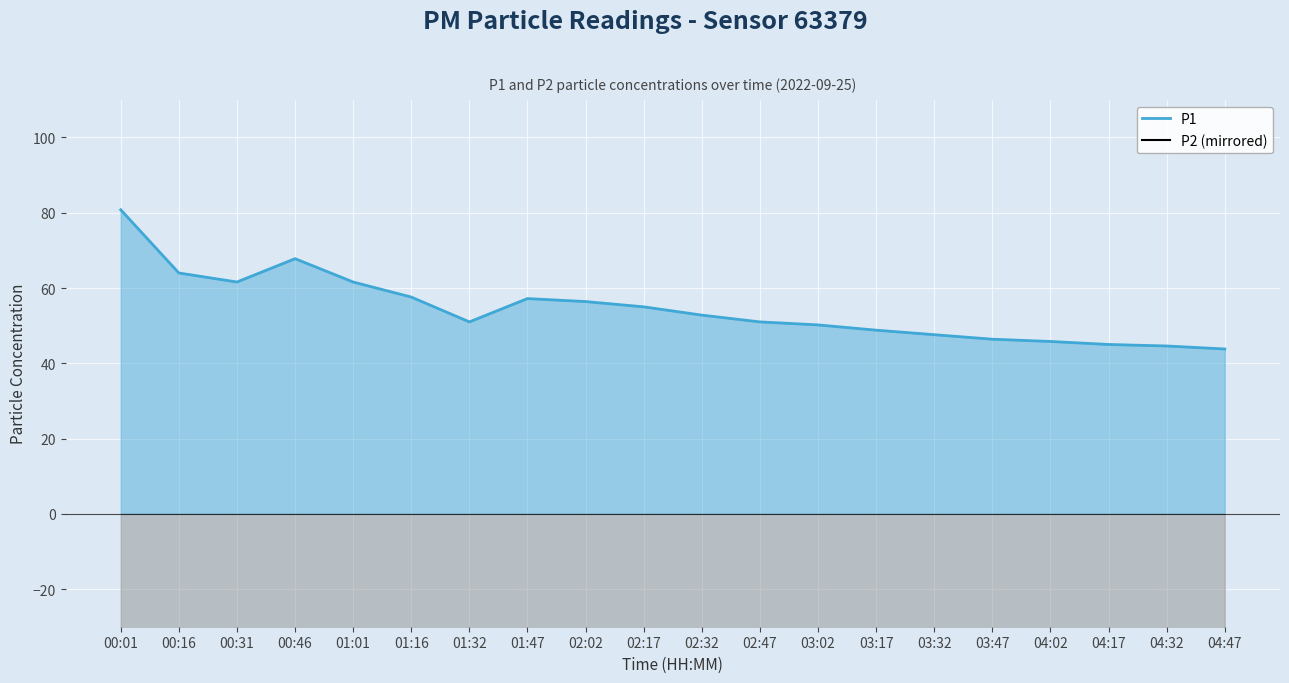

Reading left to right, extract all data points from this chart.

P1: 80.8	64.0	61.6	67.8	61.6	57.6	51.0	57.2	56.4	55.0	52.8	51.0	50.2	48.8	47.6	46.4	45.8	45.0	44.6	43.8
P2 (mirrored): -71.0	-51.0	-48.2	-52.6	-50.0	-46.8	-40.8	-45.8	-43.8	-44.0	-42.0	-40.8	-40.0	-38.6	-37.4	-36.2	-35.6	-35.0	-34.4	-34.0